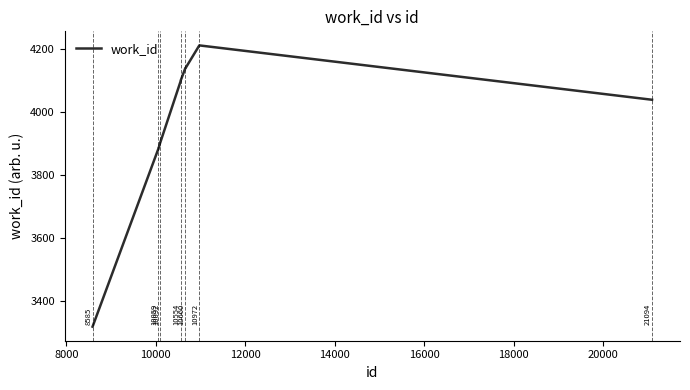

What is the smallest value displayed?

3318